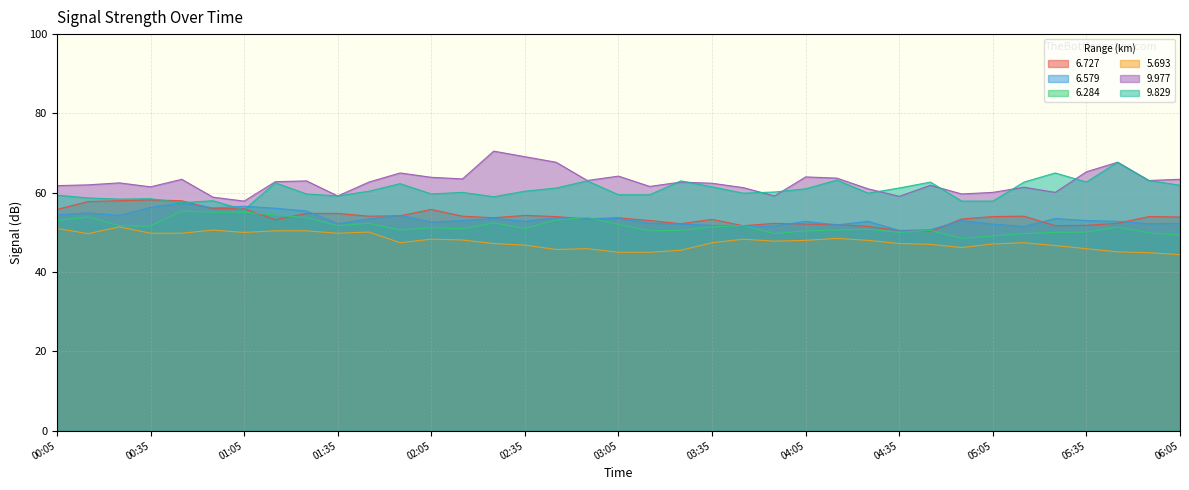

What position from the left is 2009/02/19 00:25?

3